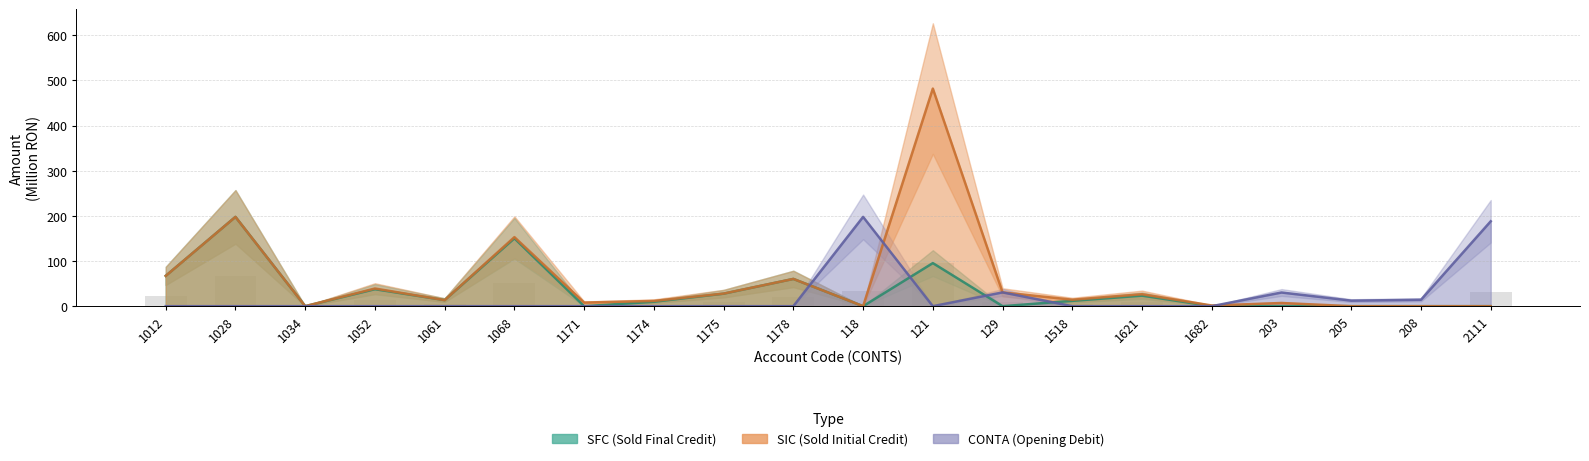

Reading right to left, what are all the values shown in this chart?

SFC: 0.0	0.0	0.0	0.0	0.2	23.3	11.8	0.0	95.4	0.0	60.4	27.7	9.8	0.0	150.3	13.4	37.6	0.0	197.7	67.1
SIC: 0.0	0.0	0.0	7.1	1.5	26.5	14.3	30.5	481.8	0.0	60.4	27.9	11.6	8.0	152.9	13.4	39.1	0.0	197.7	67.1
CONTA: 188.0	14.2	12.3	30.3	0.0	0.0	0.0	30.5	0.0	197.7	0.0	0.0	0.0	0.0	0.0	0.0	0.0	0.0	0.0	0.0